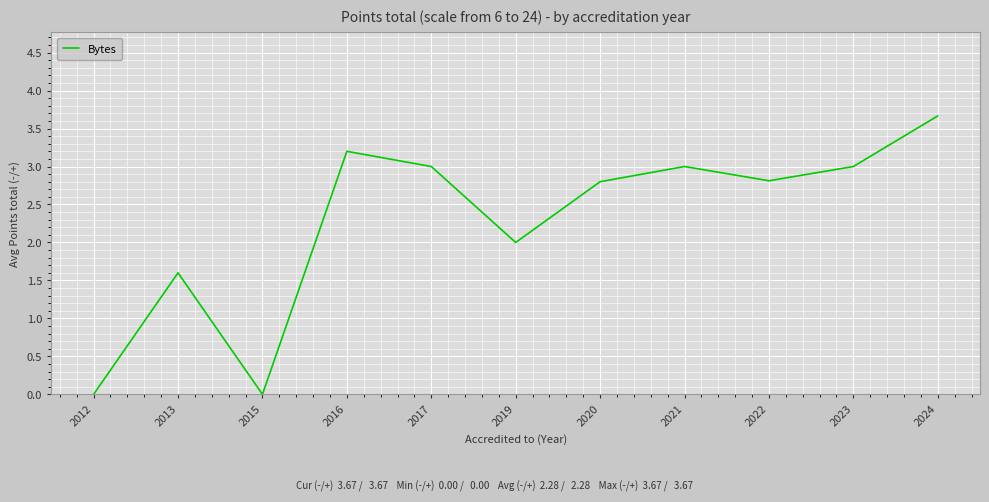

Where is the data nearest to the value 1?

2013